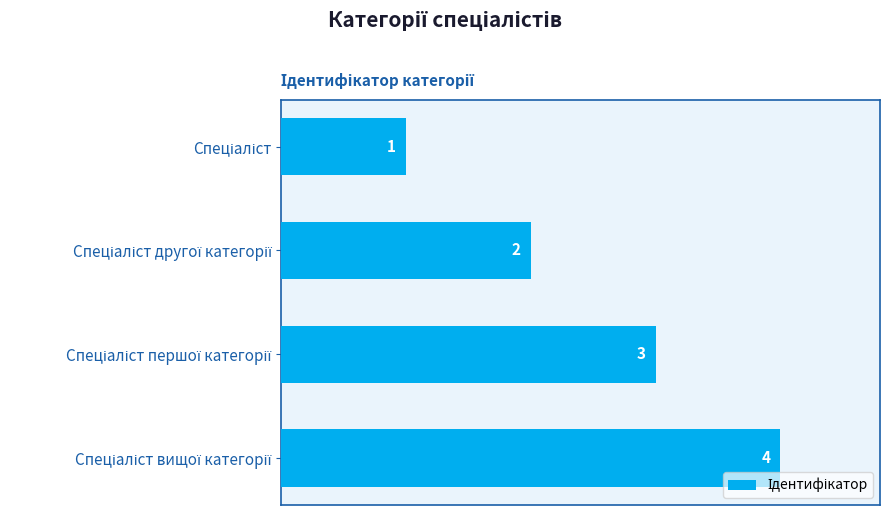

Reading top to bottom, transcribe all the data shown in this chart.

1	2	3	4